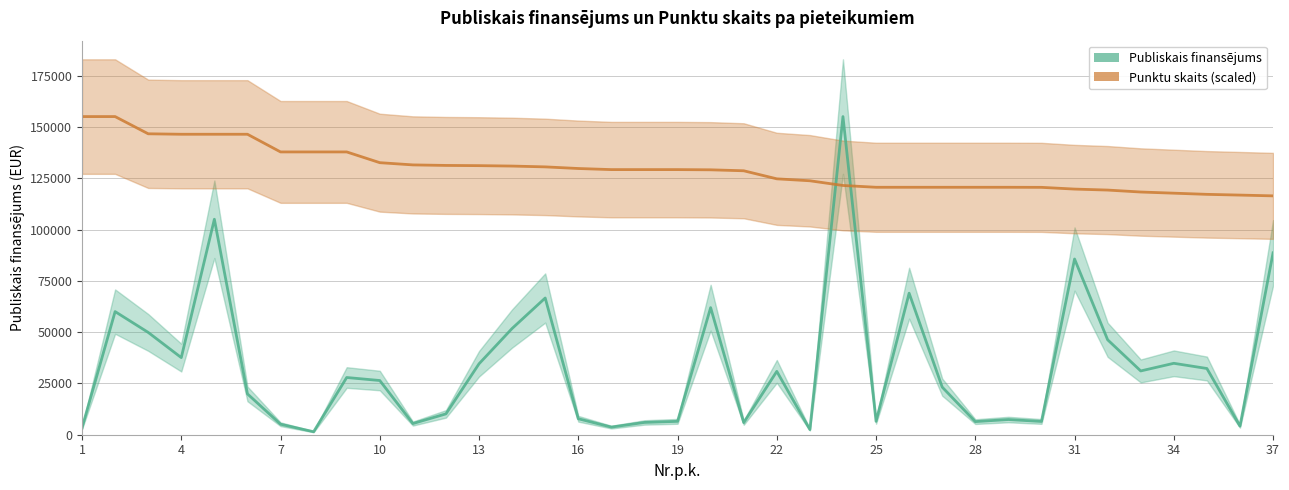

List the series in order of their peak value, highest first.

Publiskais finansējums, Punktu skaits (scaled)